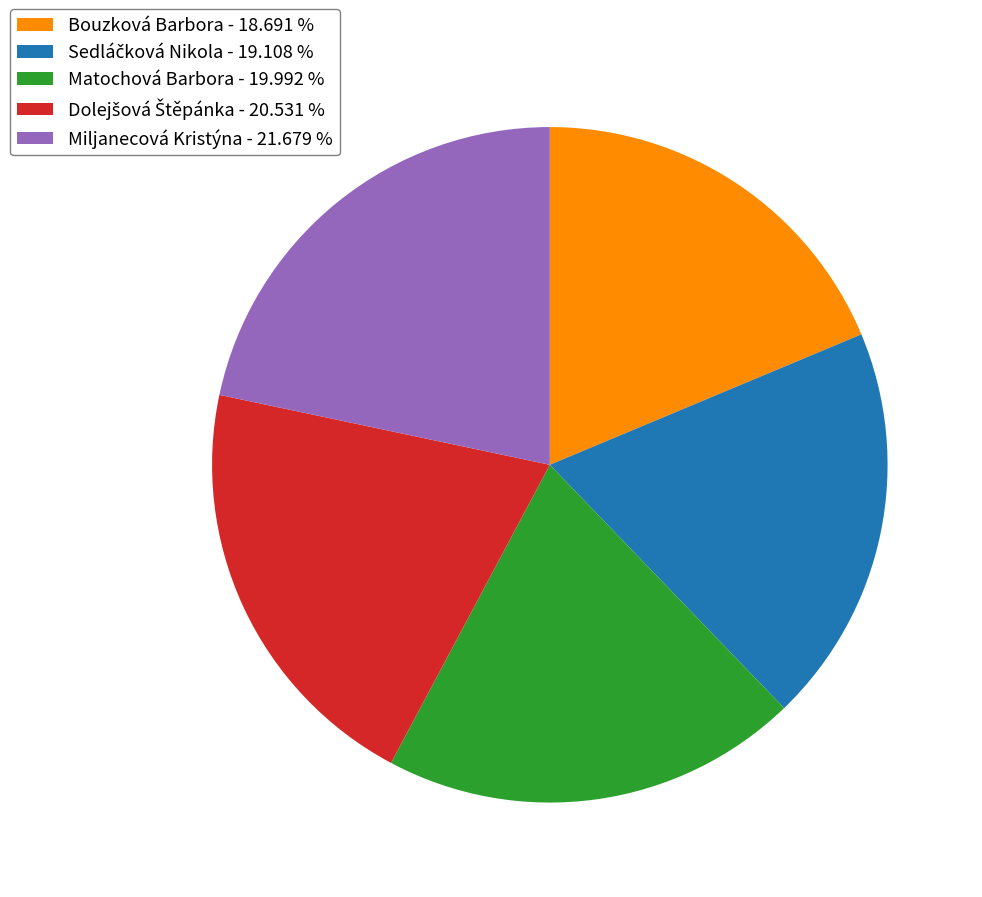

Count the number of slices in the pie.

5